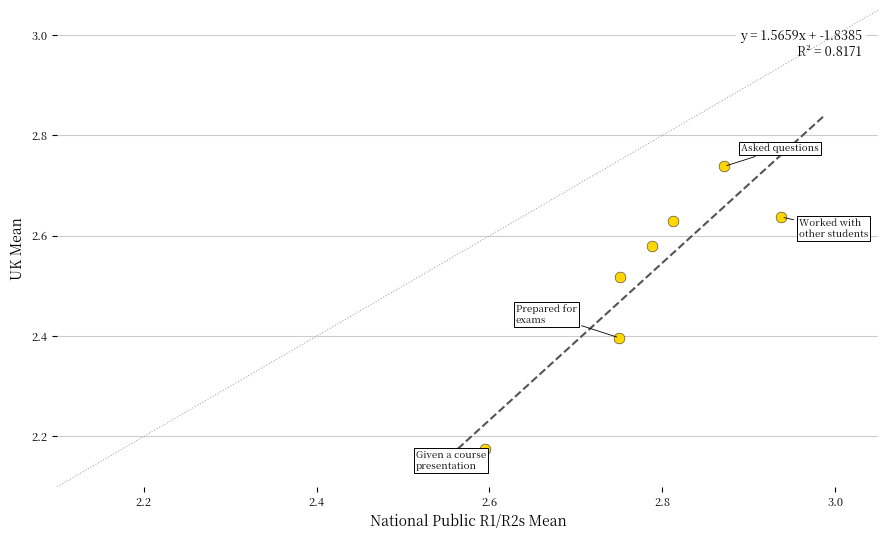

What is the range of X values (max minus min)?

0.3